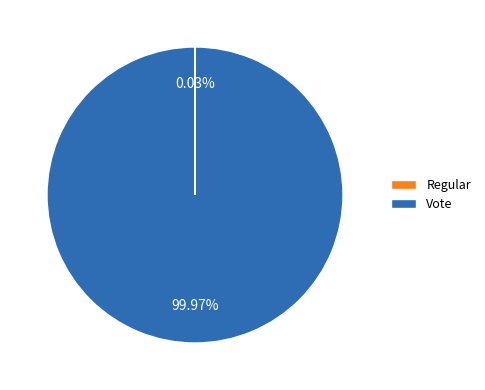

What is the majority slice?

Vote